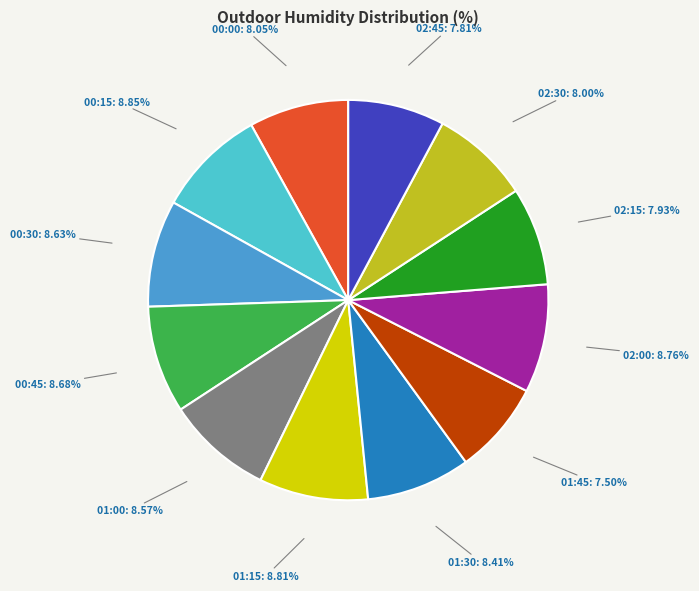

To the nearest percent, what is the difference between the largest and smallest slice percentages?

1%